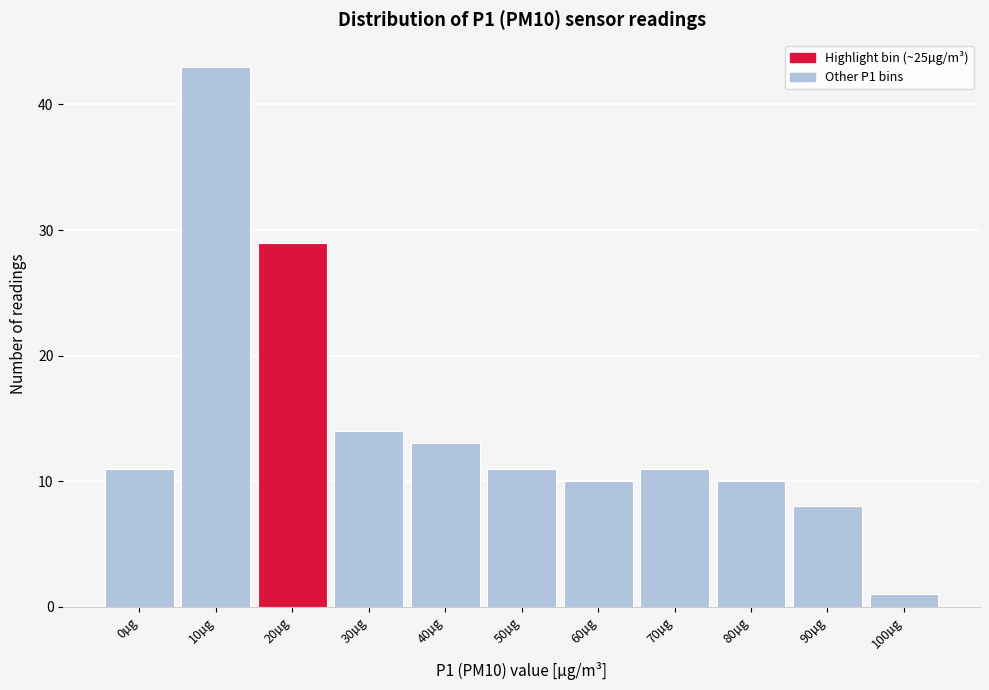

Reading left to right, transcribe all the data shown in this chart.

11	43	29	14	13	11	10	11	10	8	1